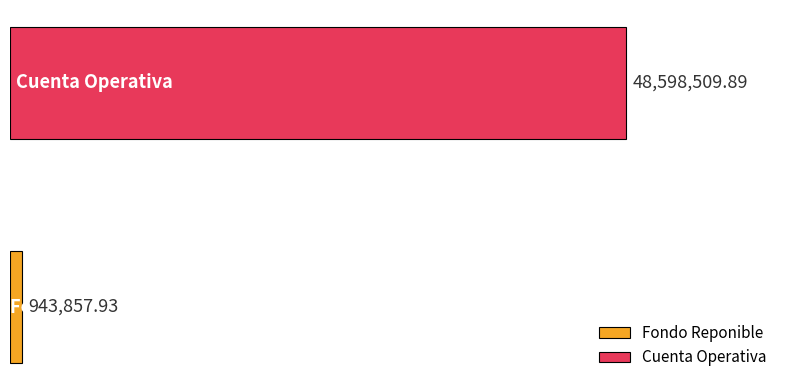

Which series has the widest spread of values?

Fondo Reponible